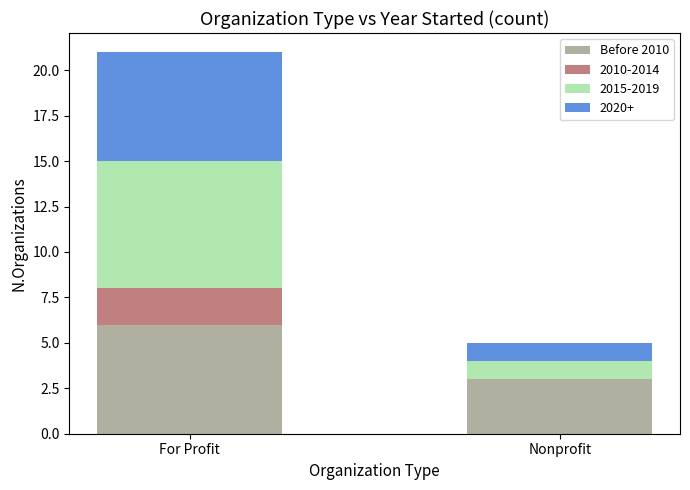

How many categories are shown in the chart?

2